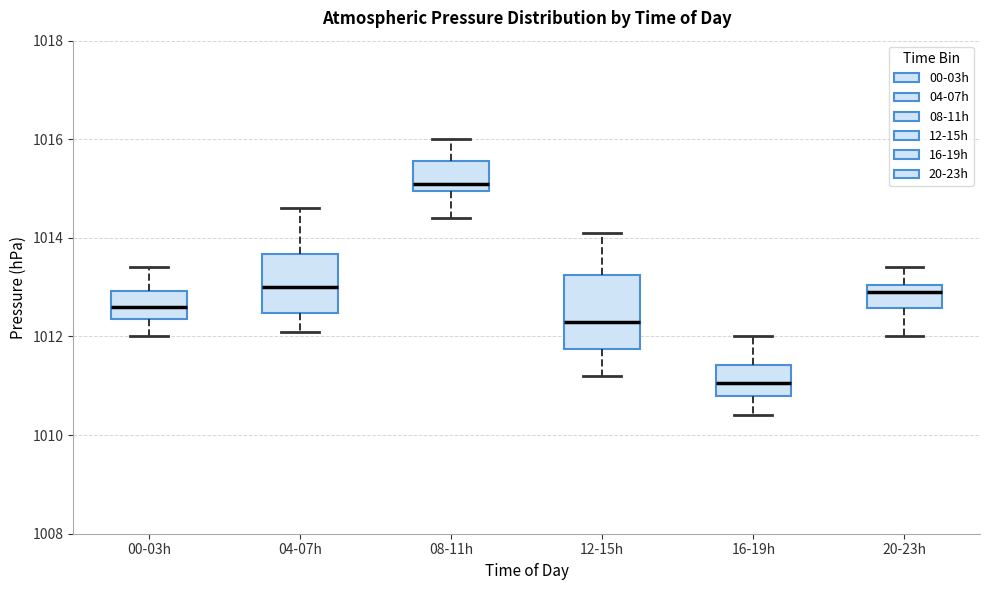

Reading left to right, transcribe this box plot: for each box, give where its median line is, the range the box spans, and where its two whiskers end, as read against the y-axis. The values are not printed on the chart, so give them approximately, as read against the axis.

00-03h: median 1012.6, box 1012.4 to 1013.0, whiskers 1012.0 to 1013.4
04-07h: median 1013.0, box 1012.4 to 1013.6, whiskers 1012.2 to 1014.6
08-11h: median 1015.2, box 1015.0 to 1015.6, whiskers 1014.4 to 1016.0
12-15h: median 1012.4, box 1011.8 to 1013.2, whiskers 1011.2 to 1014.2
16-19h: median 1011.0, box 1010.8 to 1011.4, whiskers 1010.4 to 1012.0
20-23h: median 1013.0 (just below the box's upper edge), box 1012.6 to 1013.0, whiskers 1012.0 to 1013.4